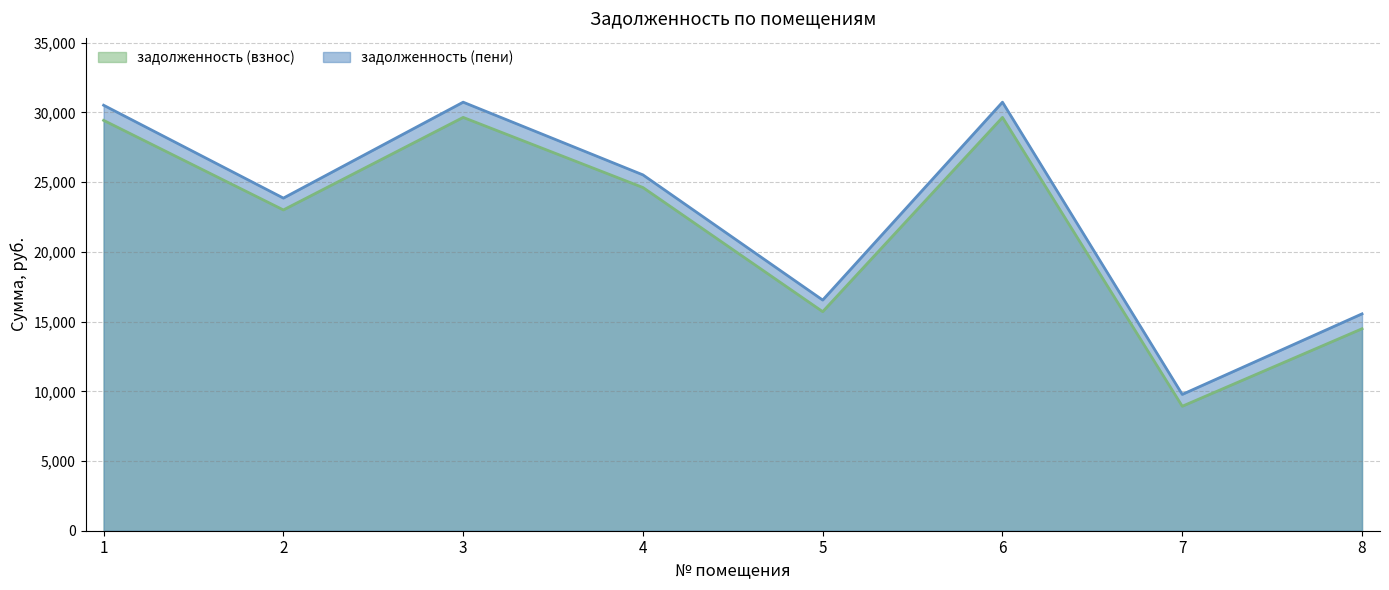

What is the value of the задолженность (взнос) point at the 8th from the left?

14486.0